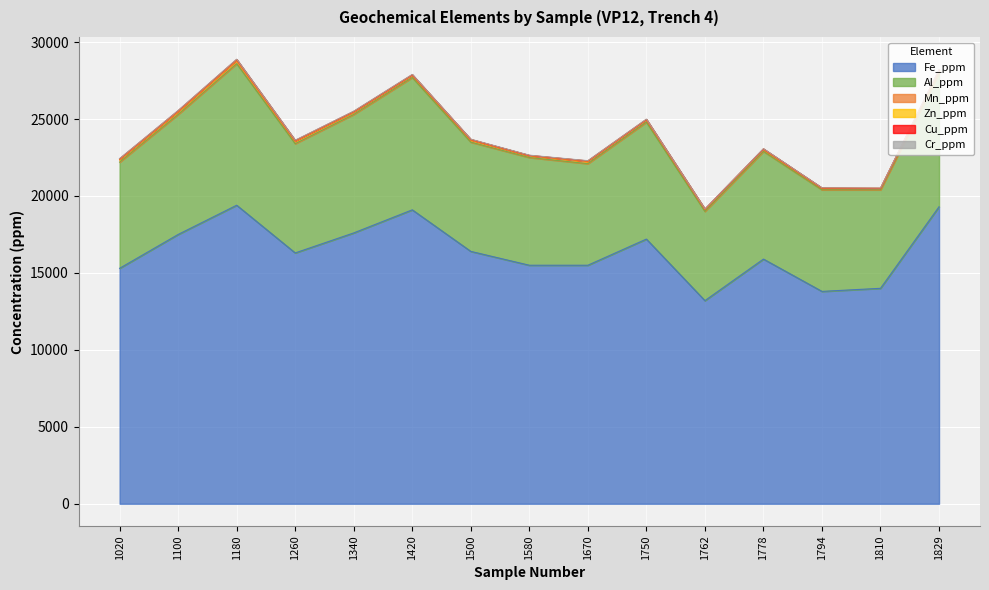

Does the chart display data point markers on the line(s)?

No